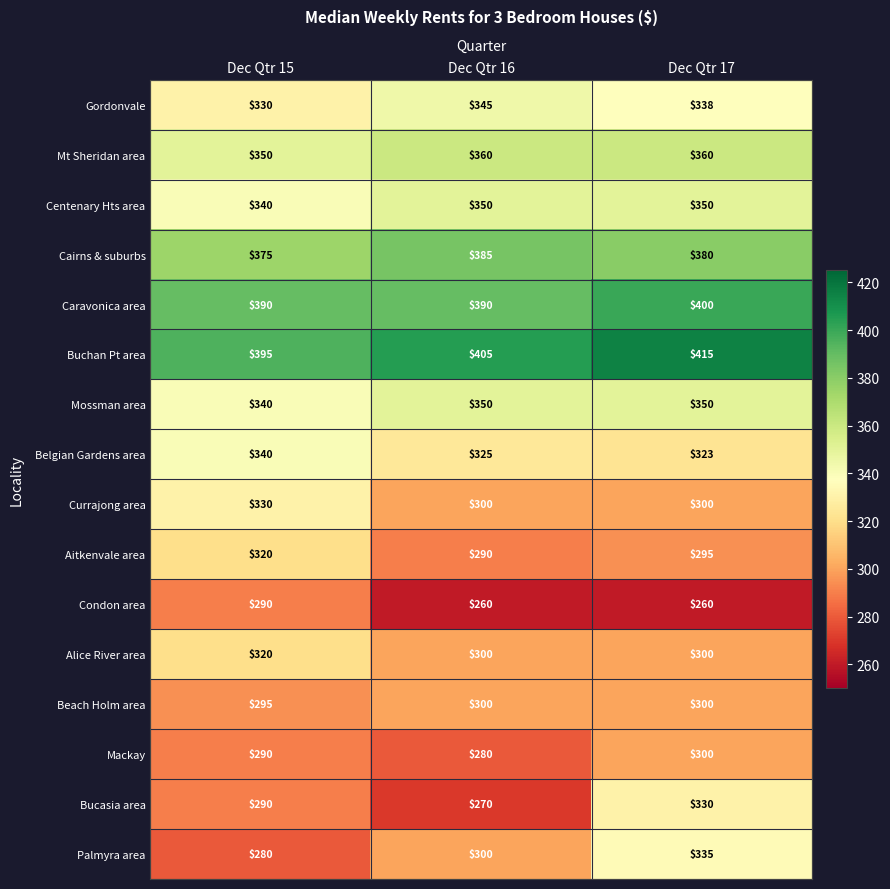

What is the difference between the maximum and minimum values in the Cairns & suburbs series?

10